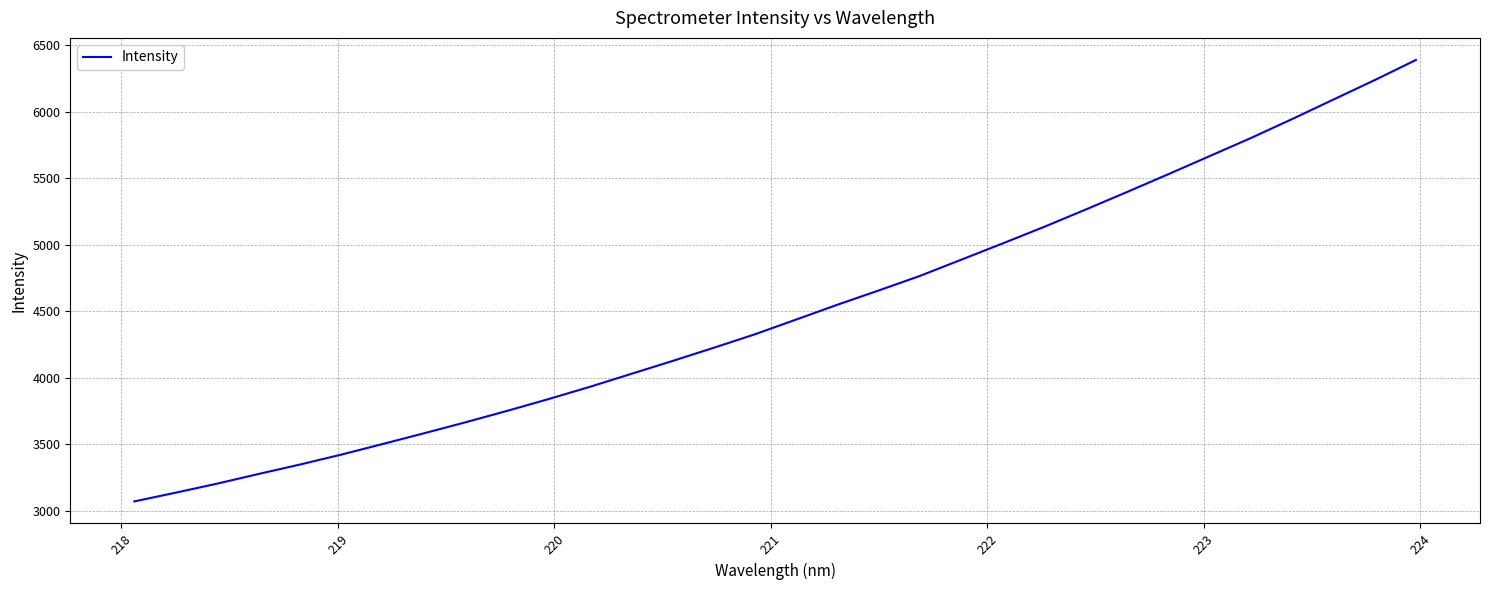

What is the difference between the maximum and minimum values?

3315.8